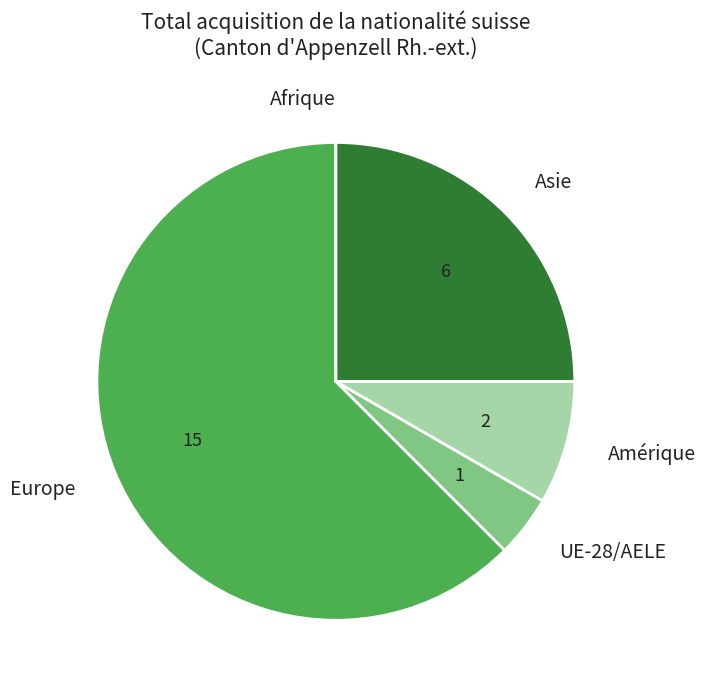

The UE-28/AELE slice represents 10% of the pie. True or false?

False